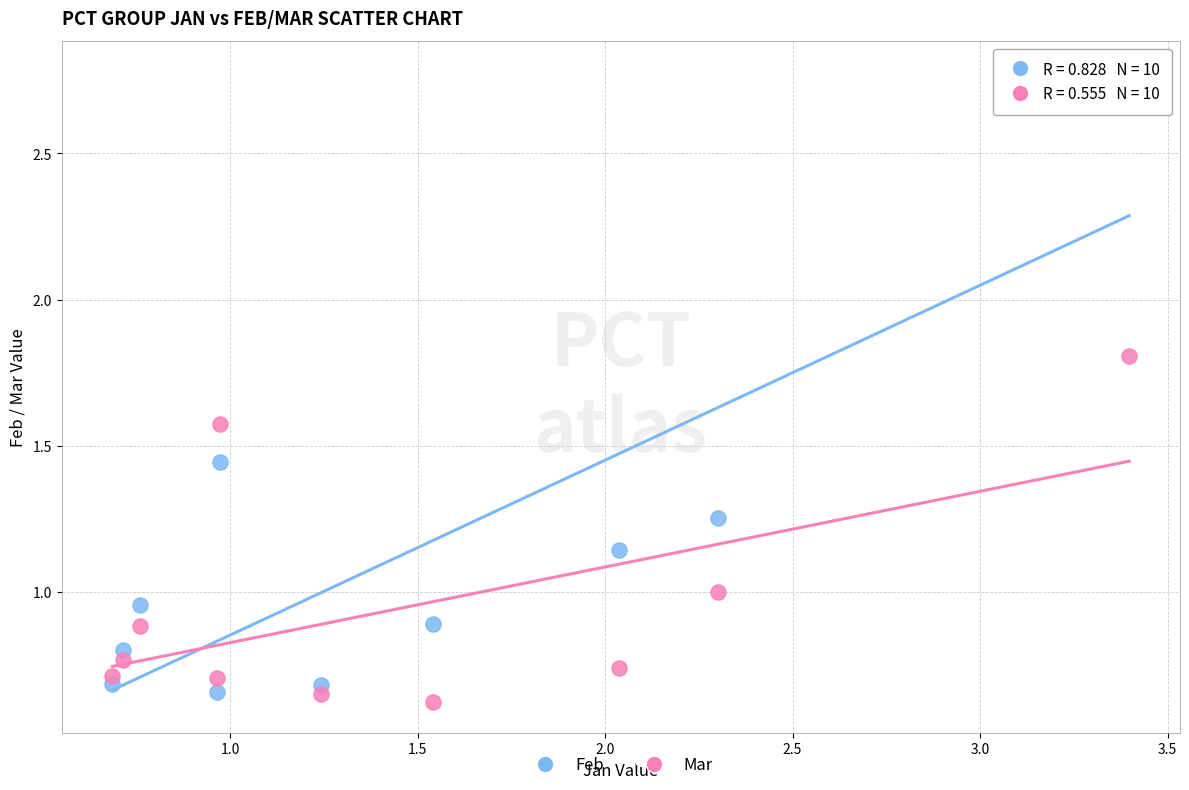

Across all data points, what is the range of Y values (max minus min)?

2.2